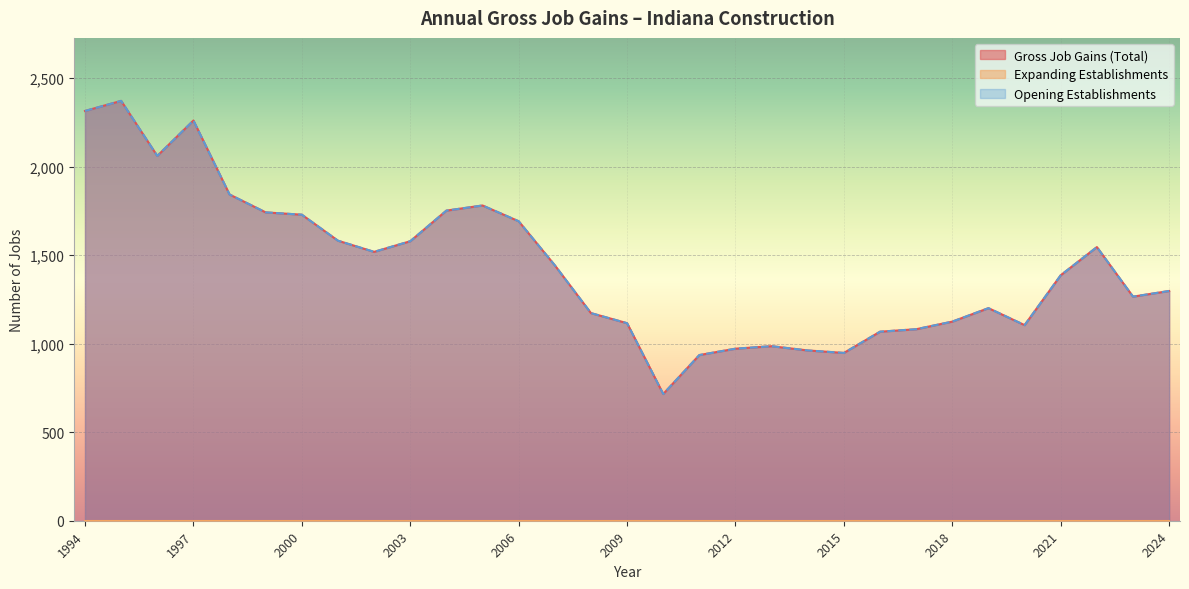

Where is Opening Establishments nearest to the value 1544?

2022